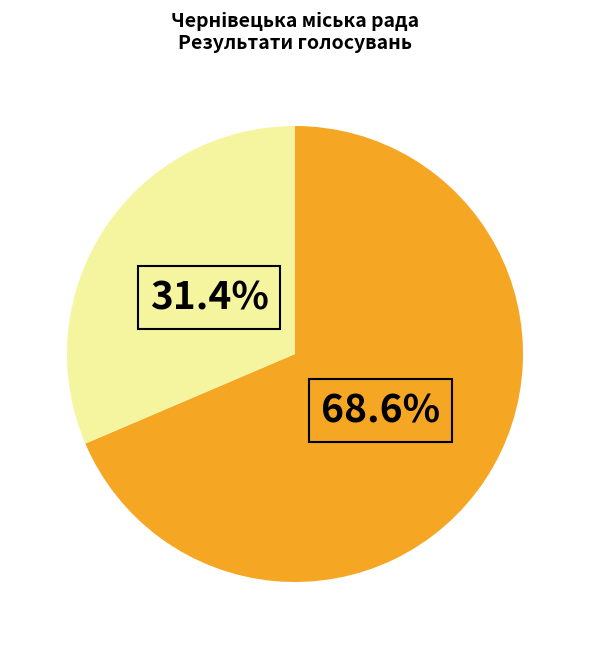

Is there any slice that represents more than half of the pie?

Yes